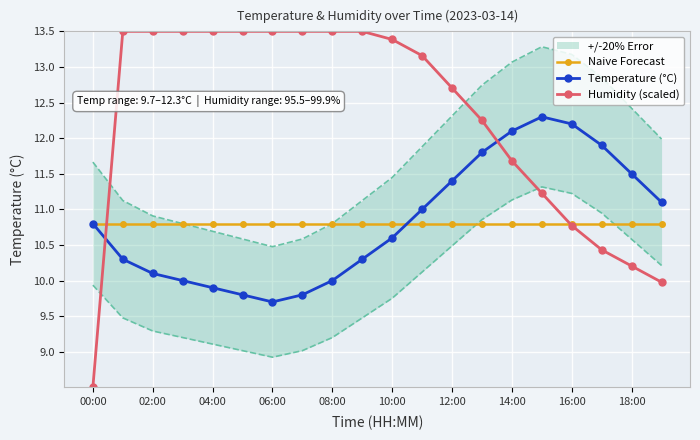

True or false: Humidity (scaled) has more than 2 interior local peaks.

False